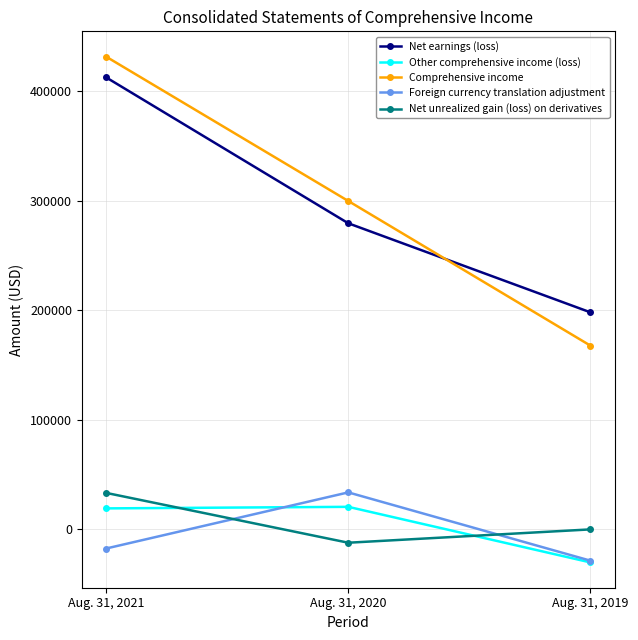

What is the difference between the Net unrealized gain (loss) on derivatives values at Aug. 31, 2021 and Aug. 31, 2020?

45555